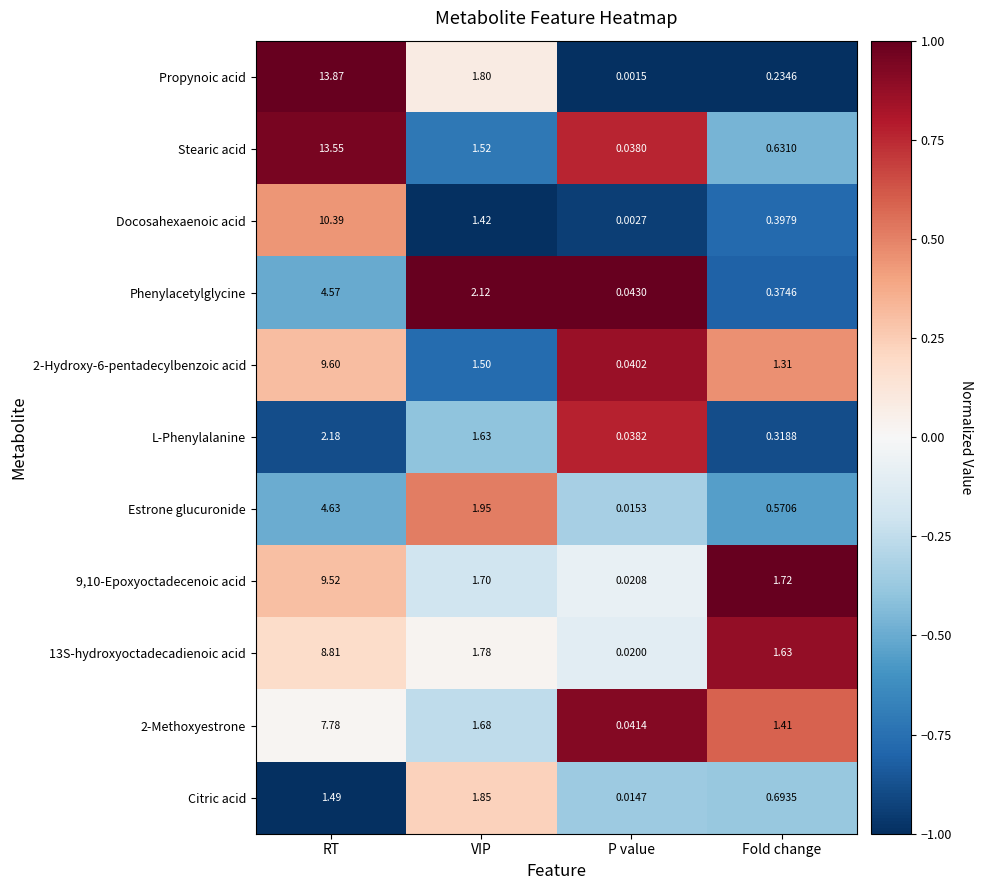

What is the total value across all series at RT?

86.4